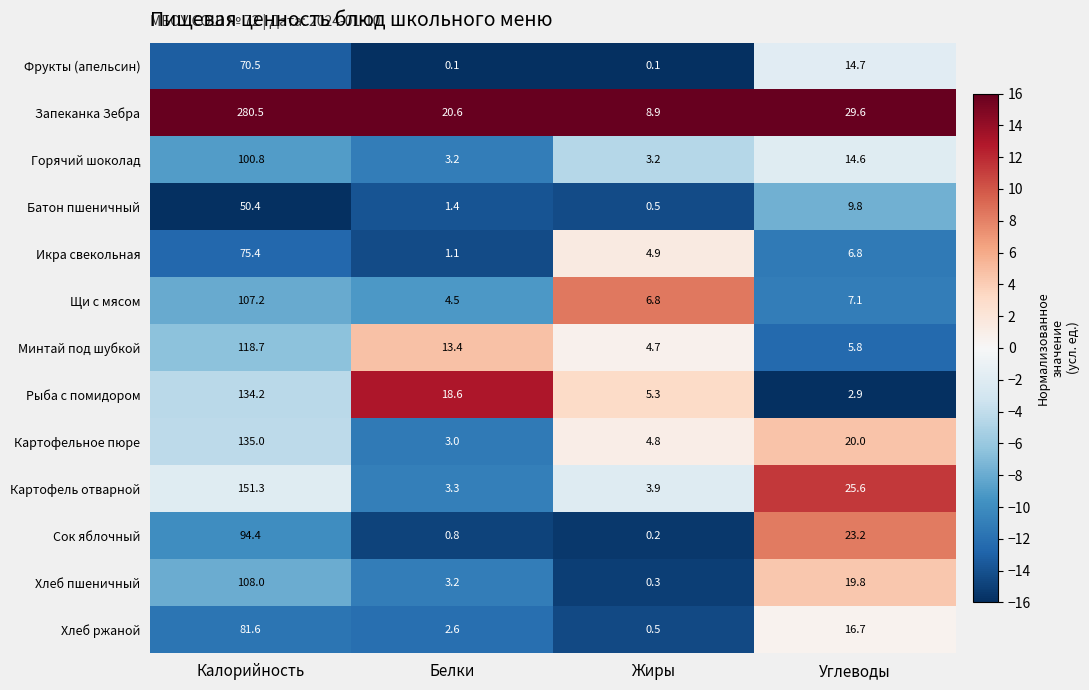

What is the sum of all Икра свекольная values?

88.2